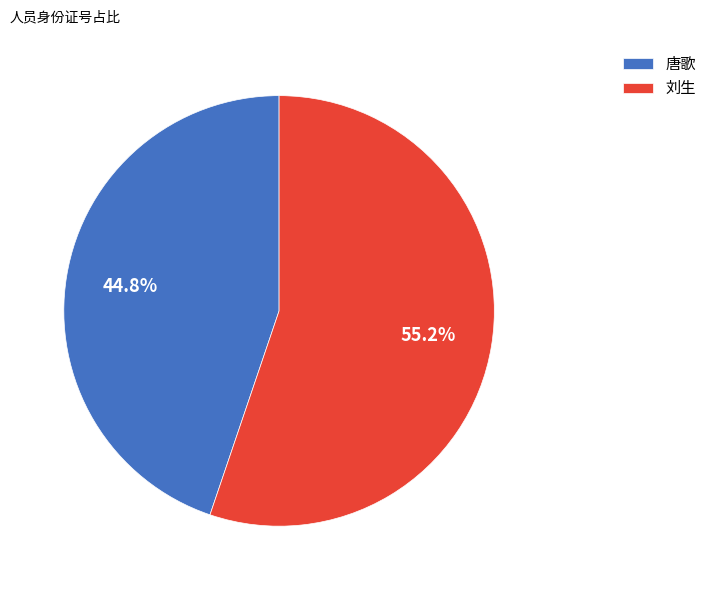

Which category has the smallest portion of the pie?

唐歌